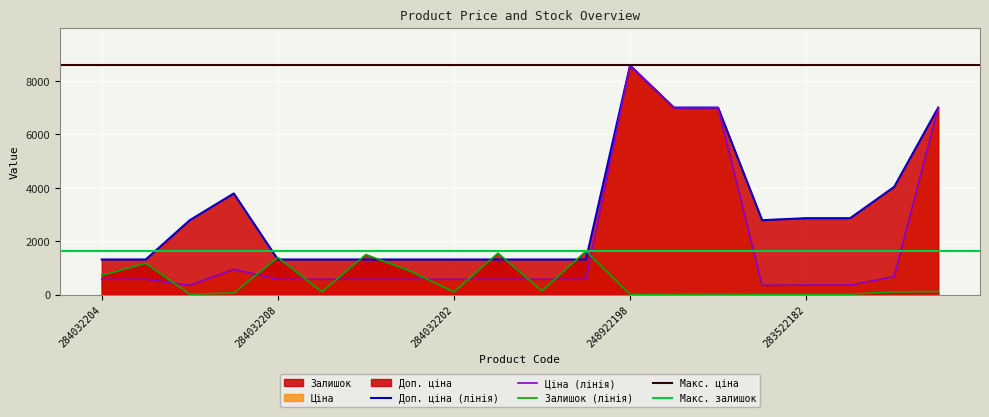

The Залишок series shows 719.0 at 284032204. True or false?

True